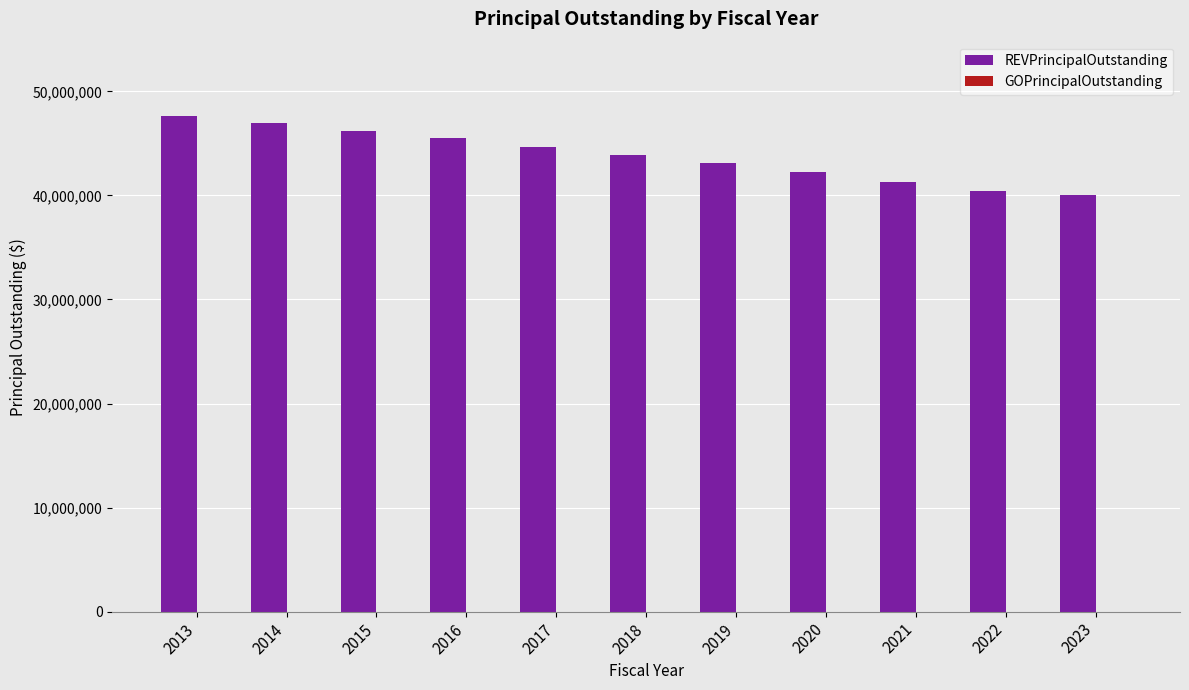

Approximately how many times larger is the value at 2020 compared to 2023?

1.1